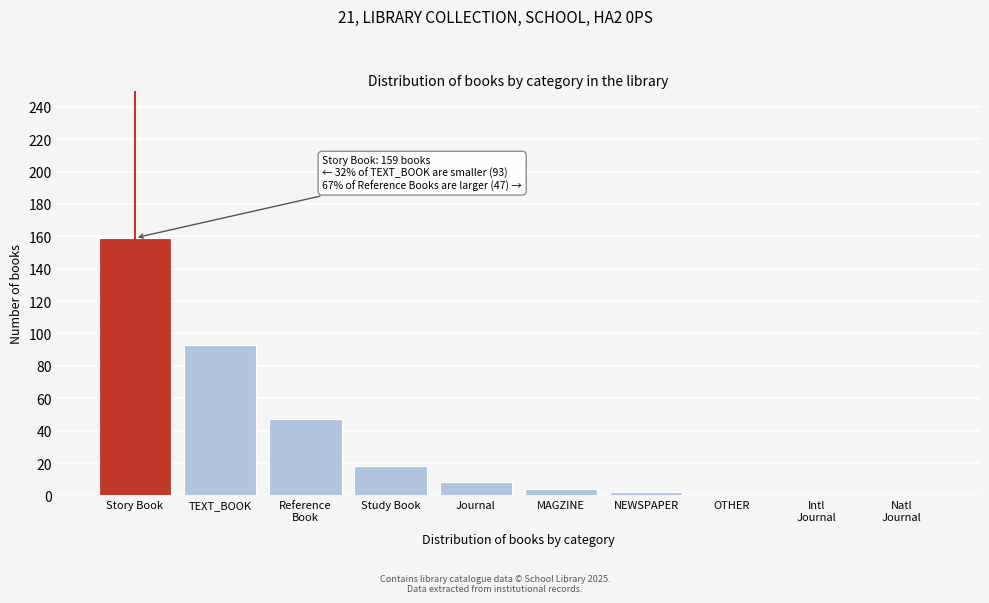

What is the maximum value shown in the chart?

159